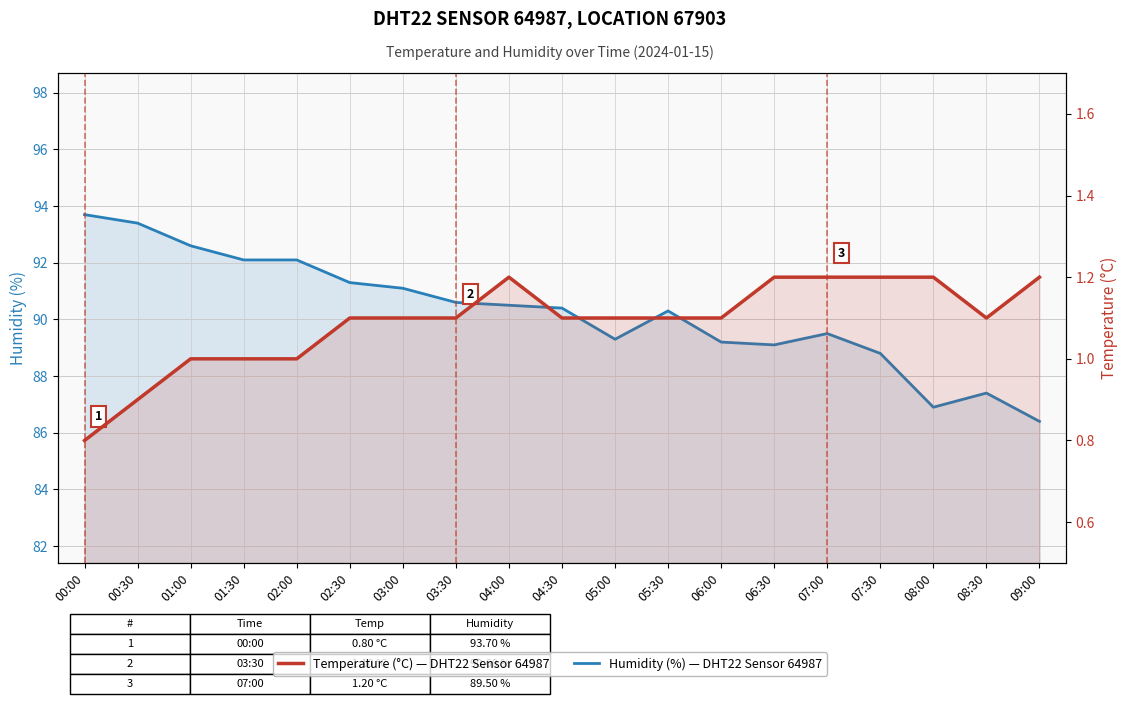

Rank the categories by Temperature (°C) value from highest to lowest.

04:00, 06:30, 07:00, 07:30, 08:00, 09:00, 02:30, 03:00, 03:30, 04:30, 05:00, 05:30, 06:00, 08:30, 01:00, 01:30, 02:00, 00:30, 00:00